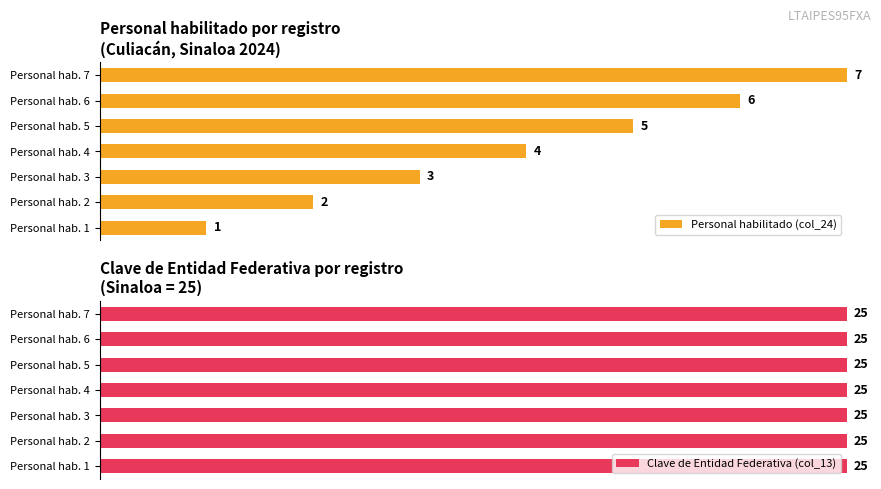

The Personal habilitado (col_24) series shows 41.6 at Personal hab. 5. True or false?

False